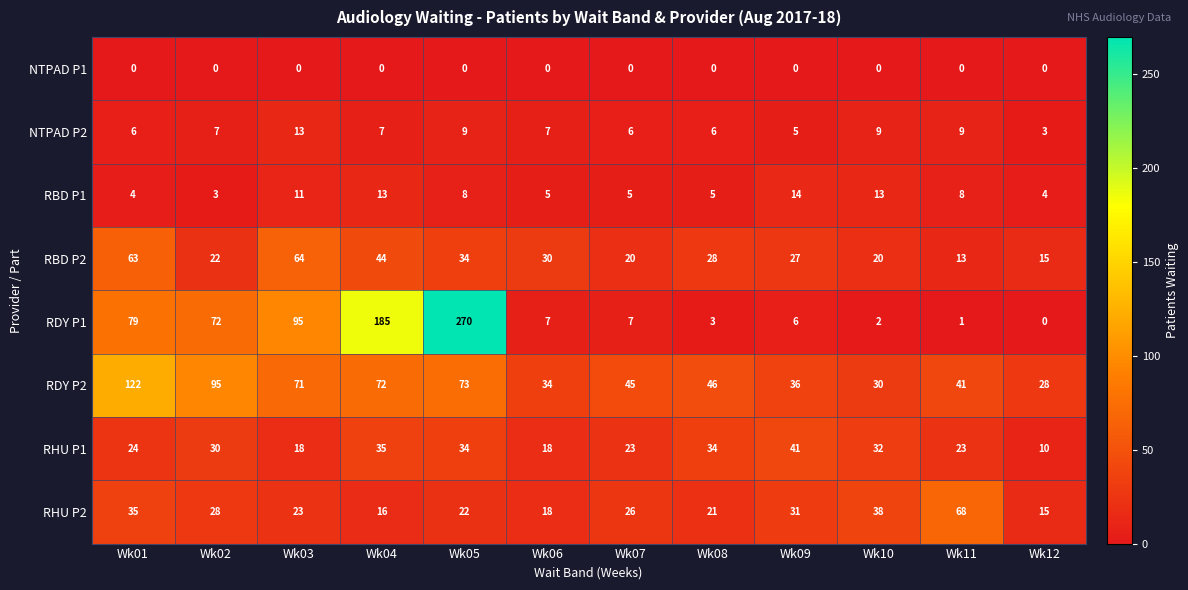

Which label corresponds to the largest value in the chart?

Wk05